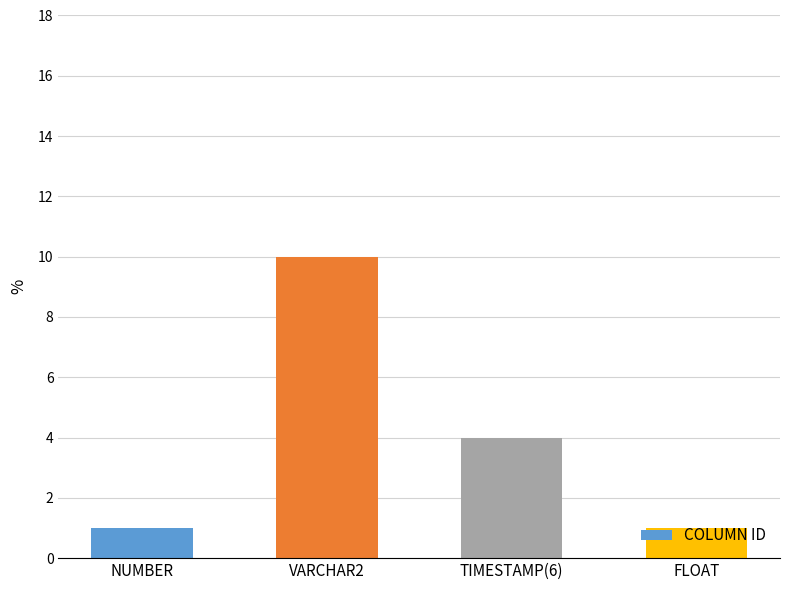

Reading right to left, list all the values displayed in this chart.

FLOAT=1	TIMESTAMP(6)=4	VARCHAR2=10	NUMBER=1